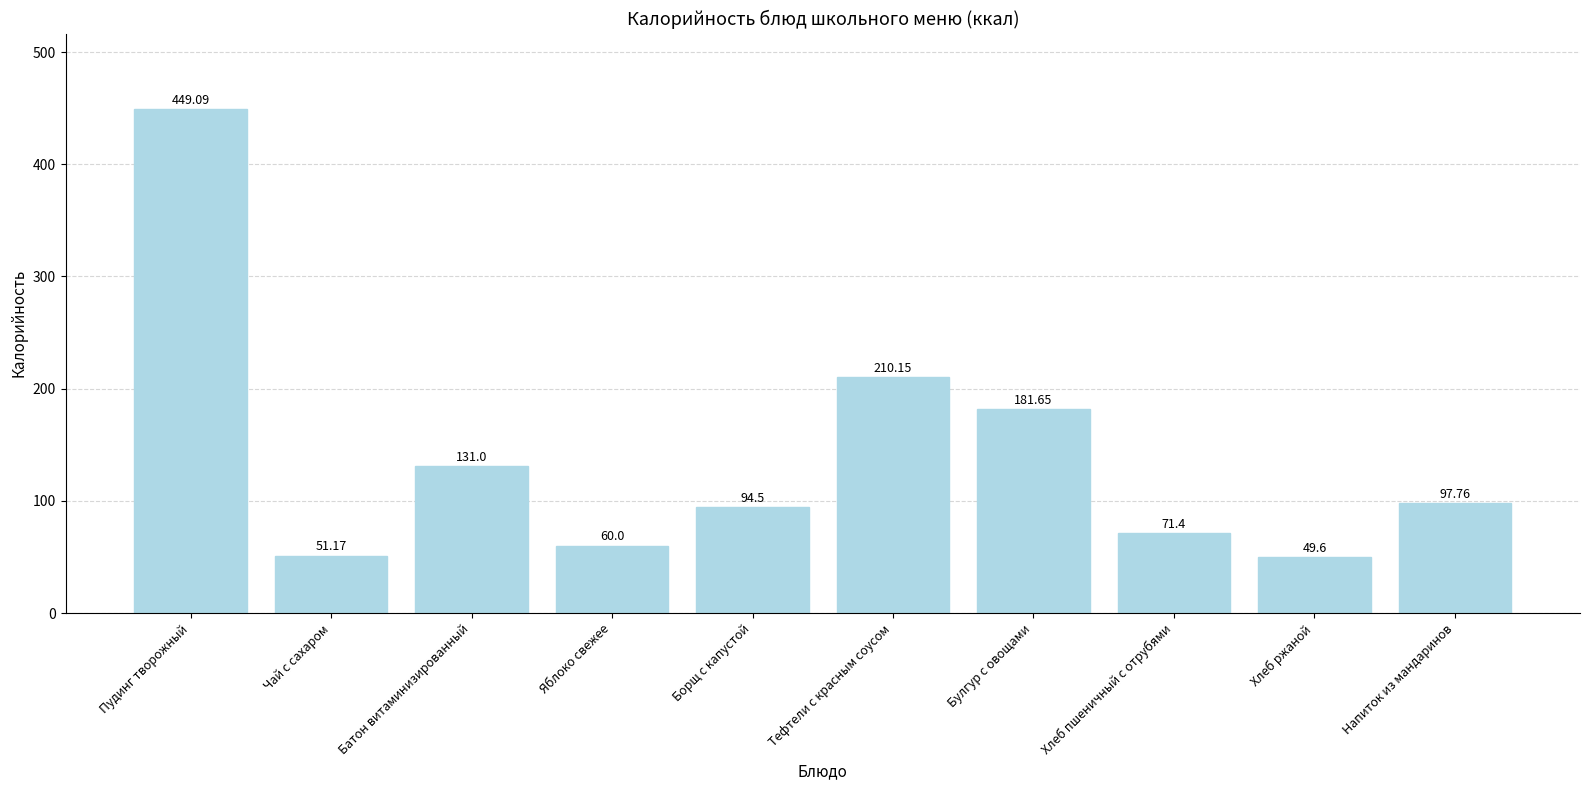

Is it true that the value at Батон витаминизированный is 76.3?

False